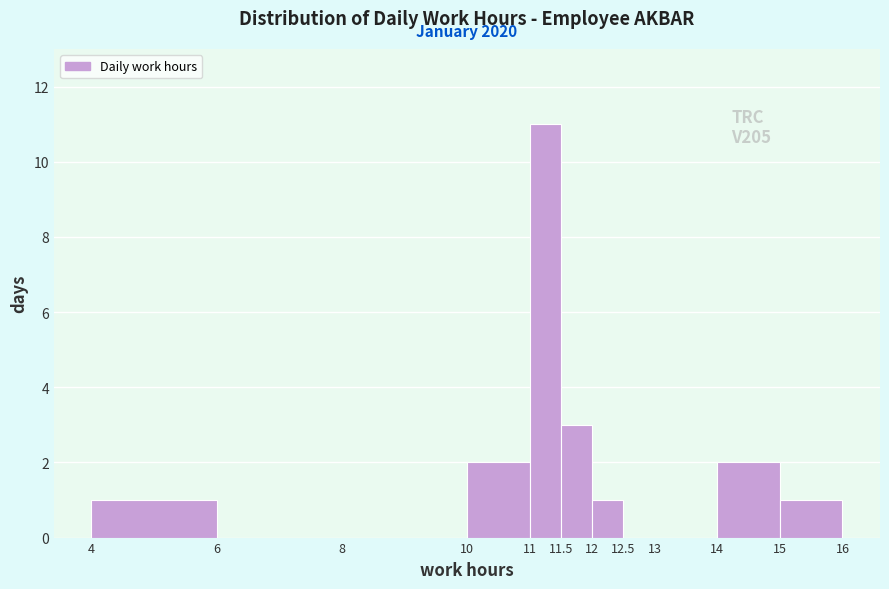

Which range on the x-axis has the tallest bar?

11 to 11.5